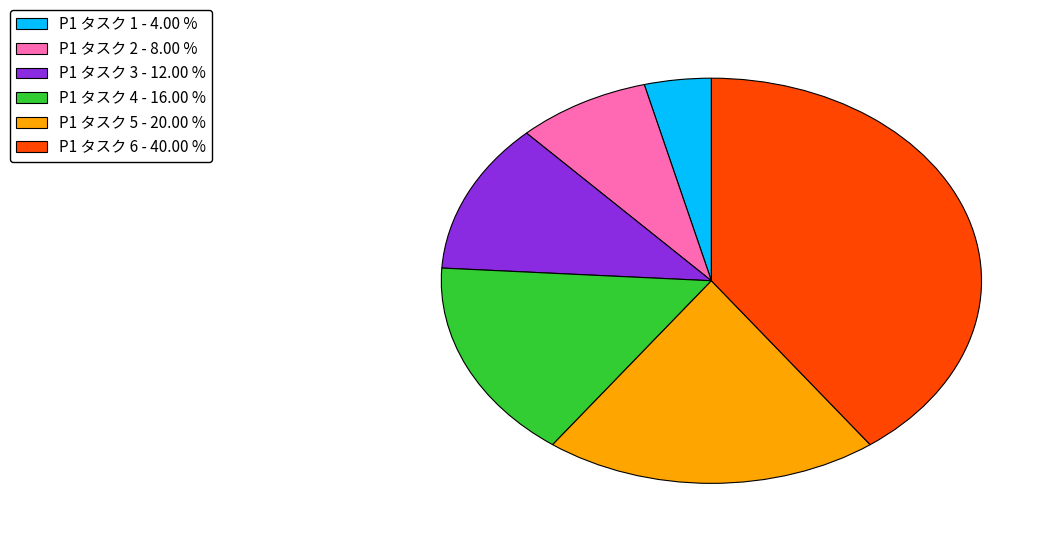

Does any single category account for the majority?

No